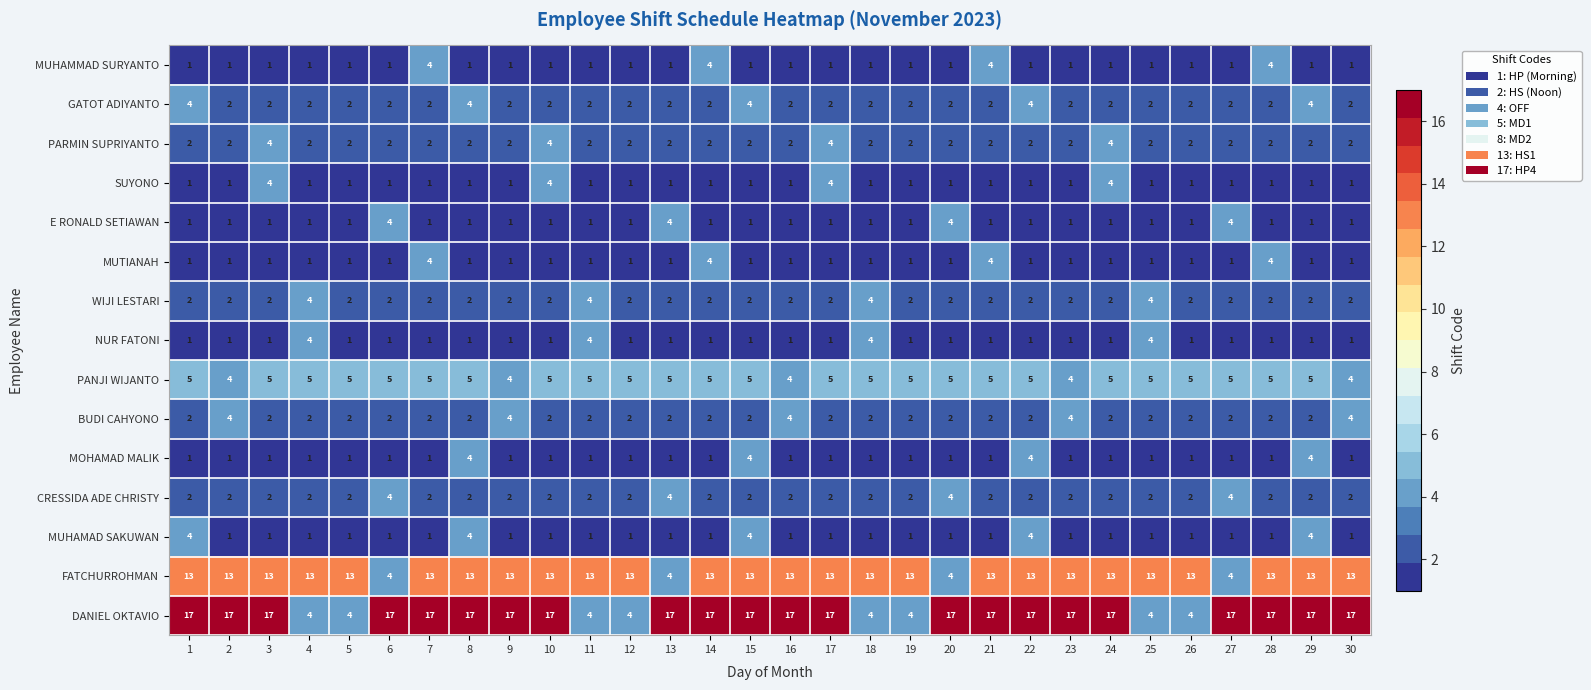

What is the maximum value shown in the chart?

17